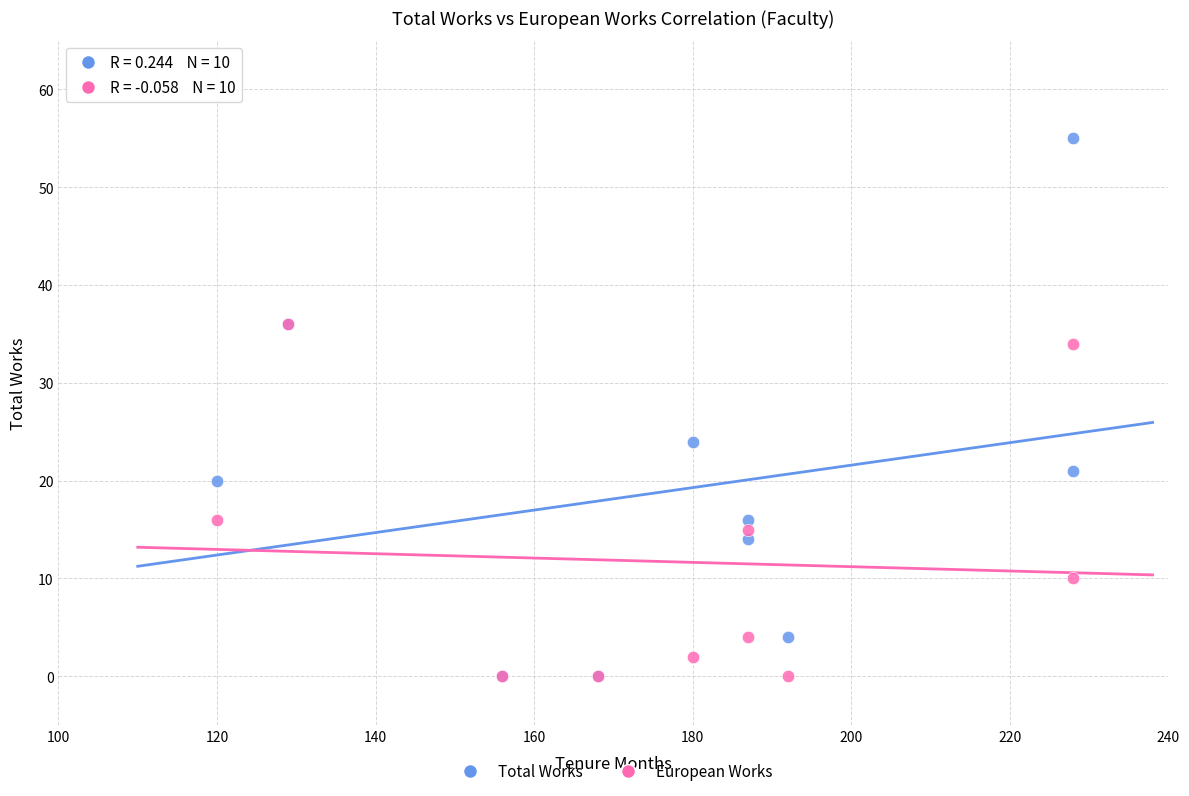

In the Total Works series, what Y value is closest to 27?

24